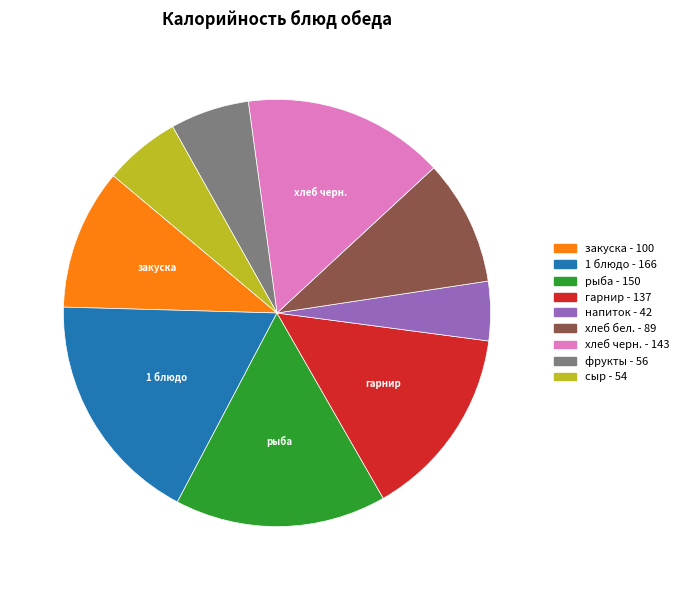

How many slices are in this pie chart?

9